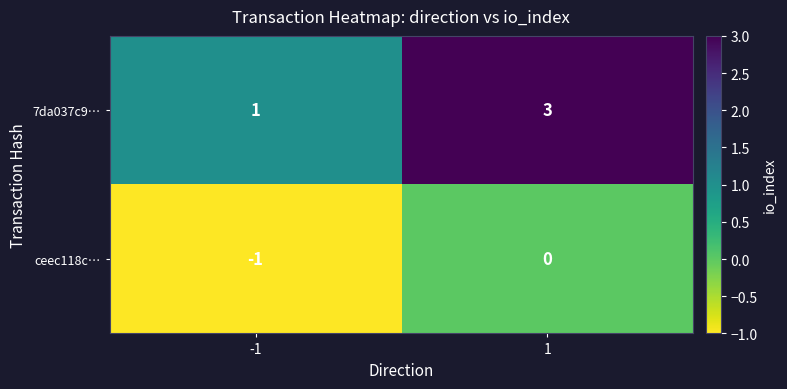

What is the greatest value displayed?

3